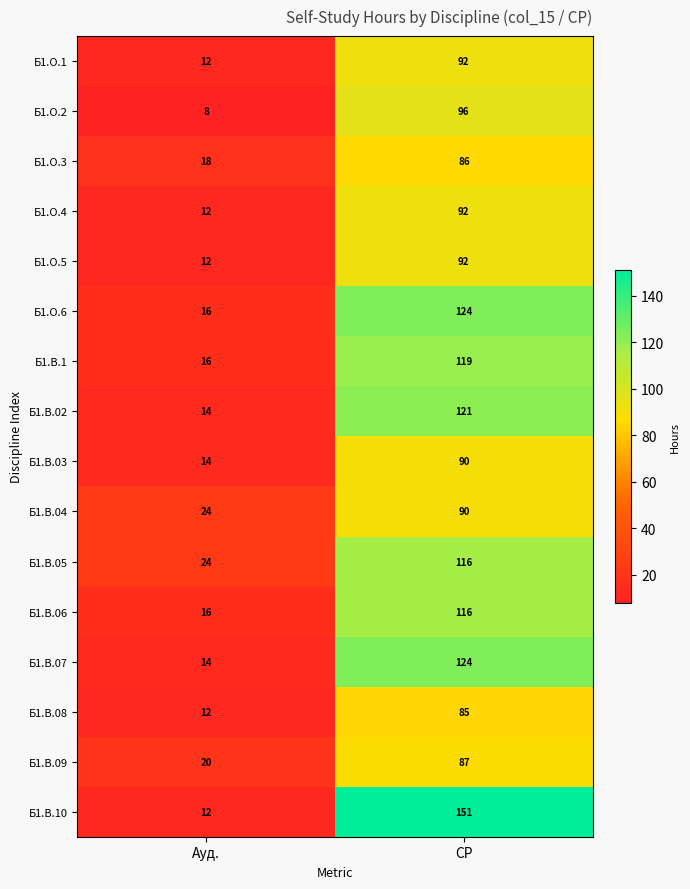

Where is Б1.О.3 nearest to the value 52?

Ауд.